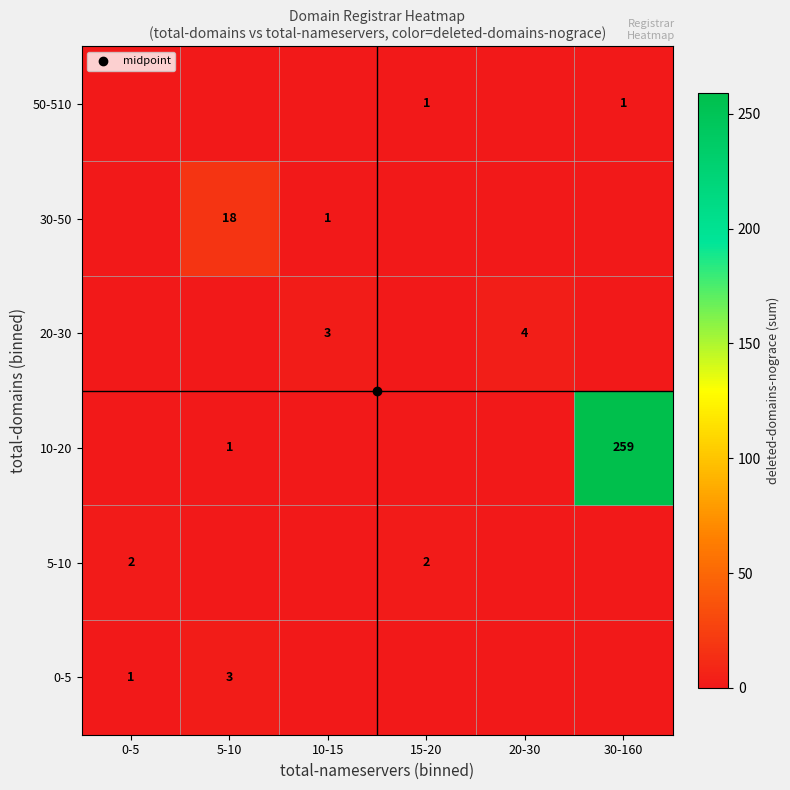

Between 0-5 and 15-20, which is larger?

0-5